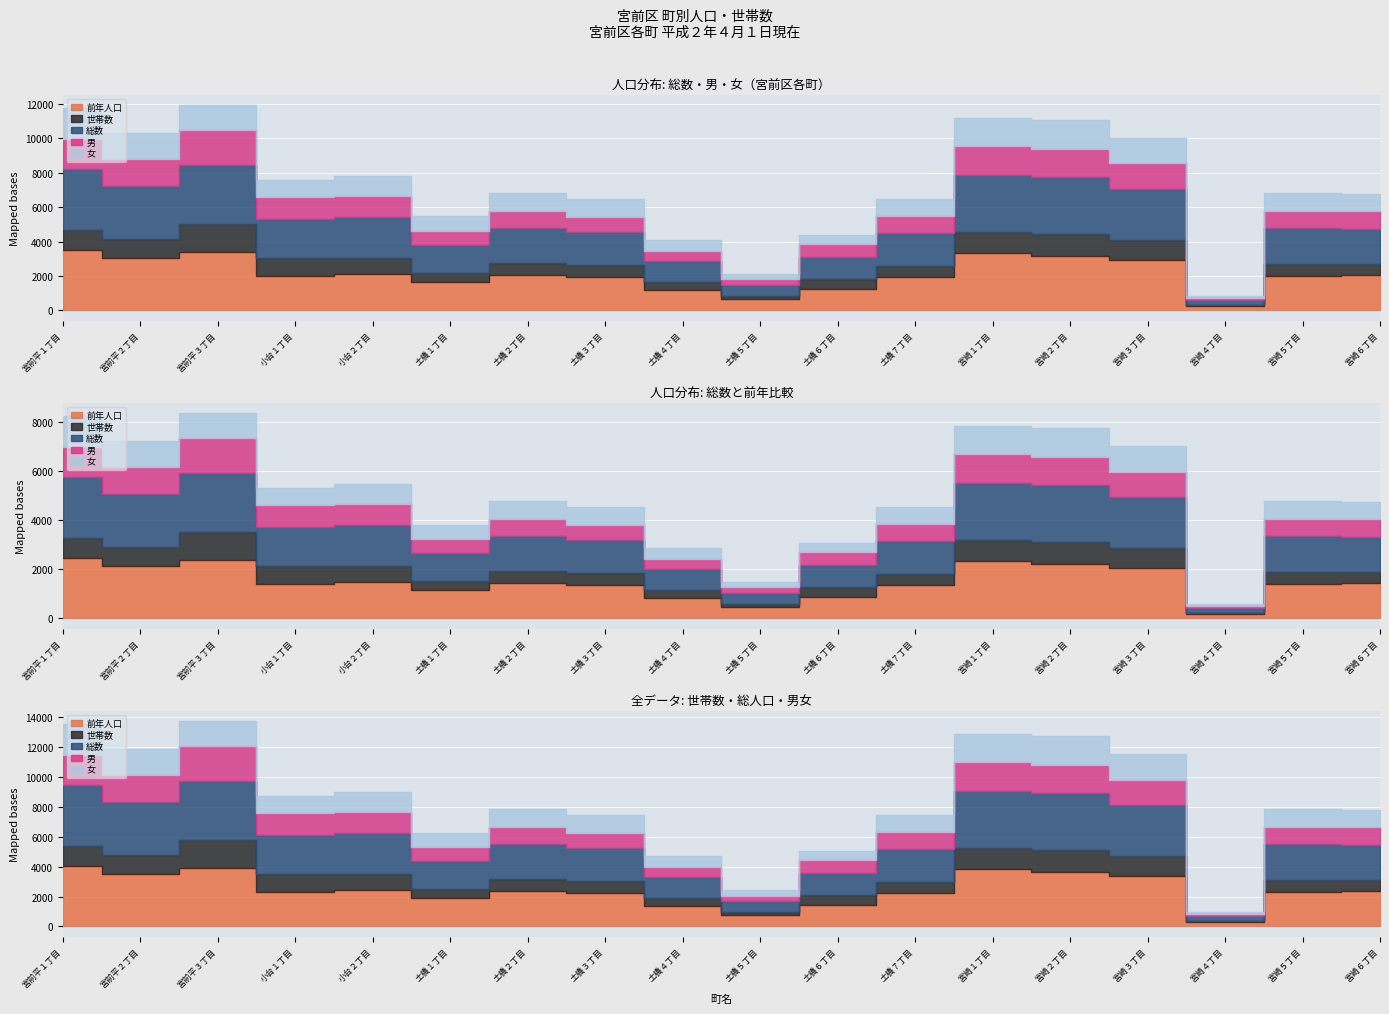

At 土橋１丁目, list the series in order from smallest to largest.

世帯数, 女, 男, 総数, 前年人口